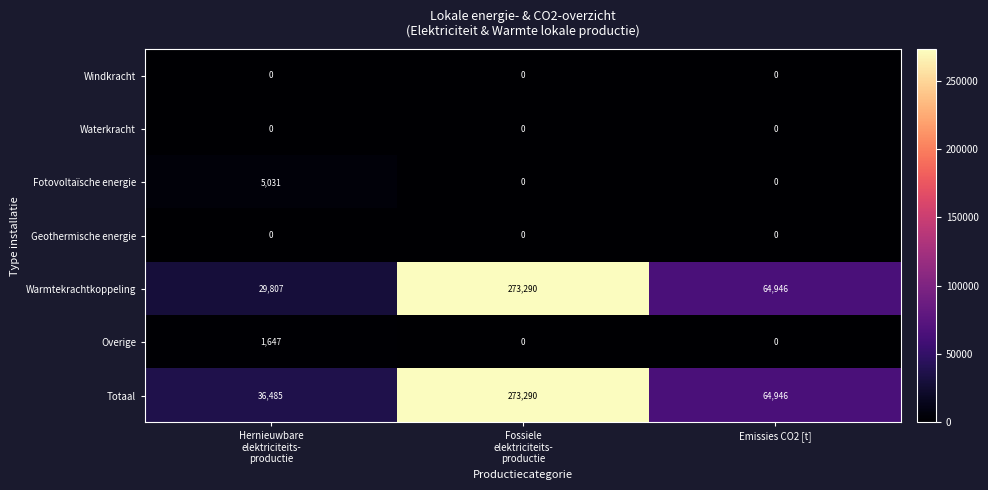

What is the total value across all series at Emissies CO2 [t]?

129892